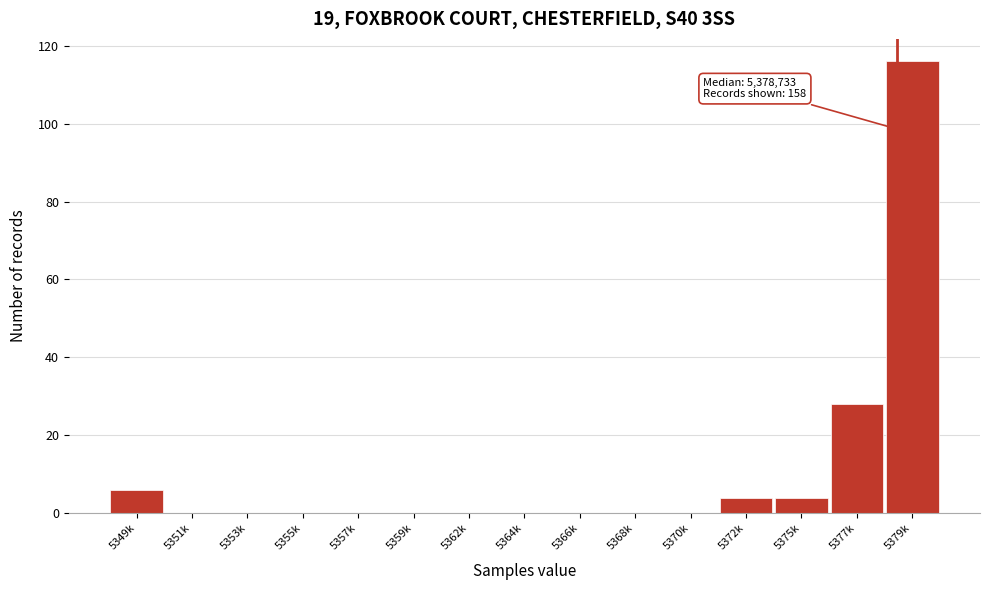

Reading left to right, transcribe all the data shown in this chart.

5349k=6	5351k=0	5353k=0	5355k=0	5357k=0	5359k=0	5362k=0	5364k=0	5366k=0	5368k=0	5370k=0	5372k=4	5375k=4	5377k=28	5379k=116